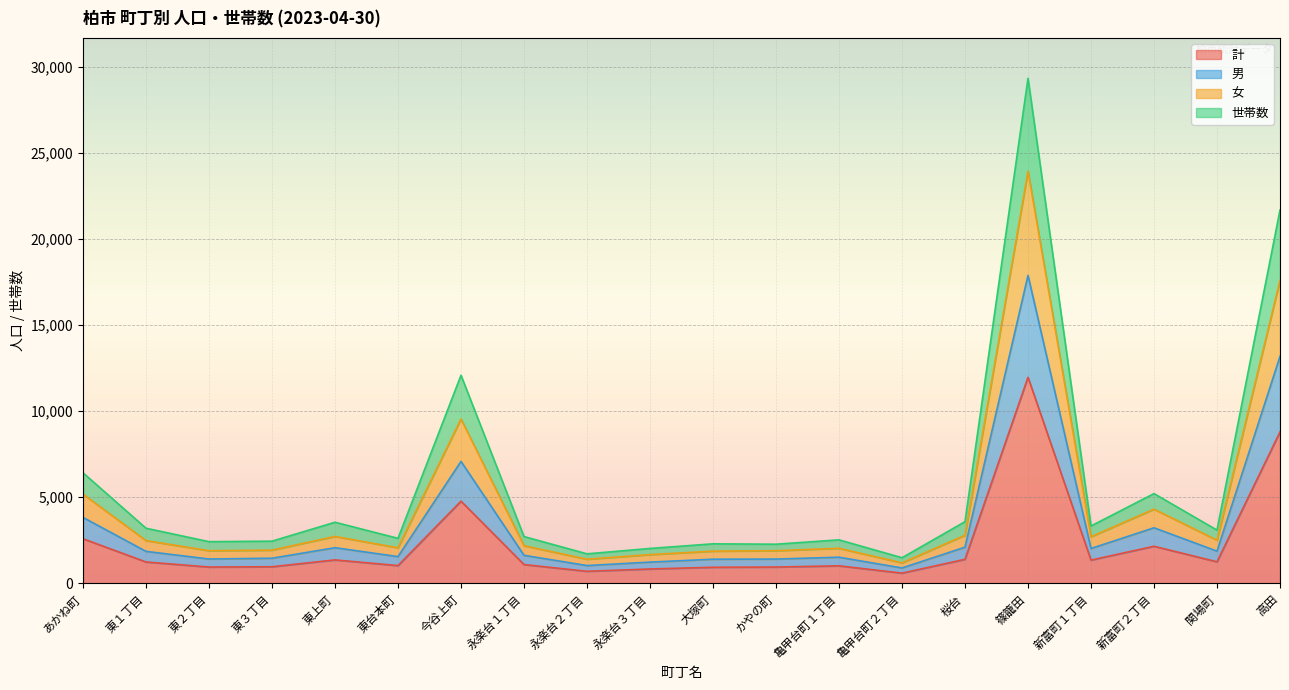

The value of 計 at 新富町２丁目 is 2154. True or false?

True